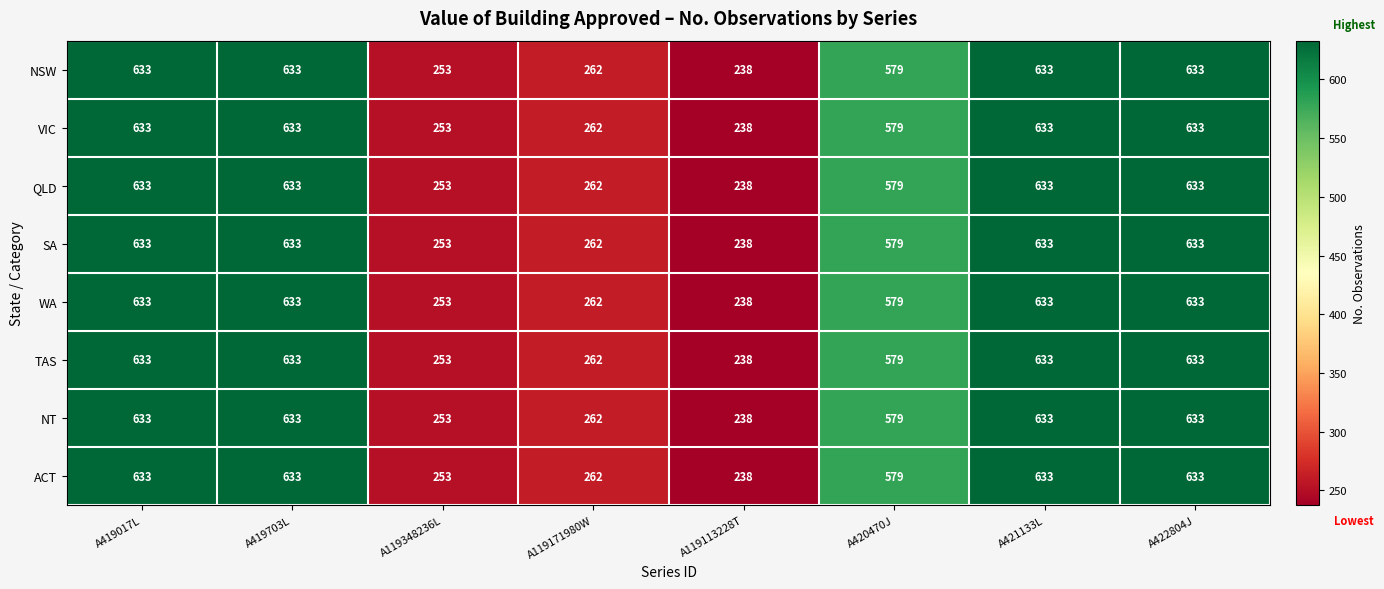

Is the value of QLD at A421133L greater than the value of SA at A119348236L?

Yes